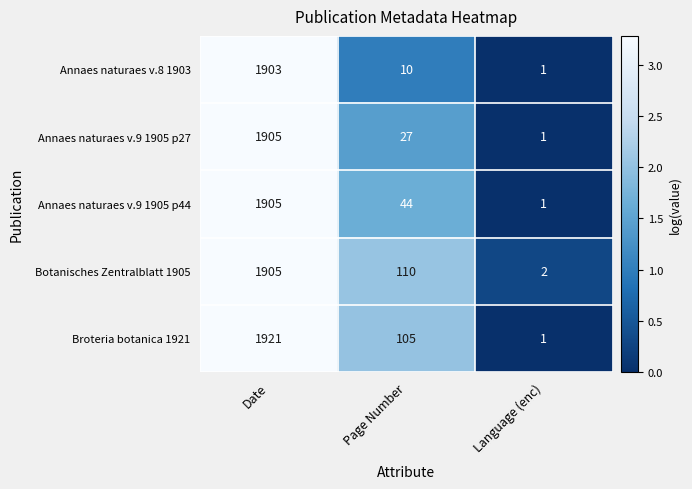

Where is Annaes naturaes v.9 1905 p44 nearest to the value 953?

Page Number